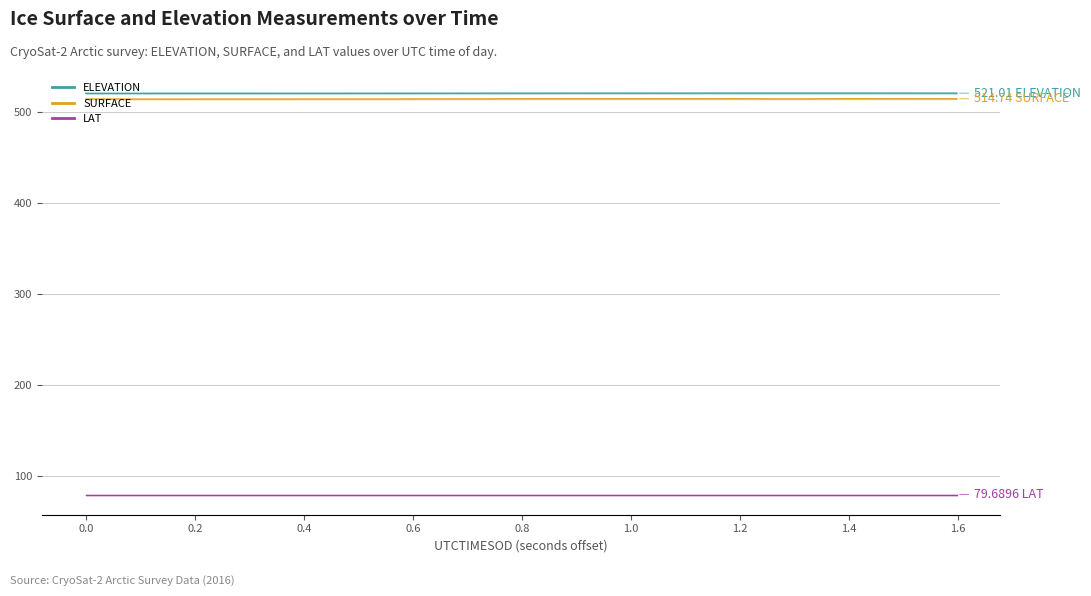

True or false: SURFACE and ELEVATION intersect in this chart.

False